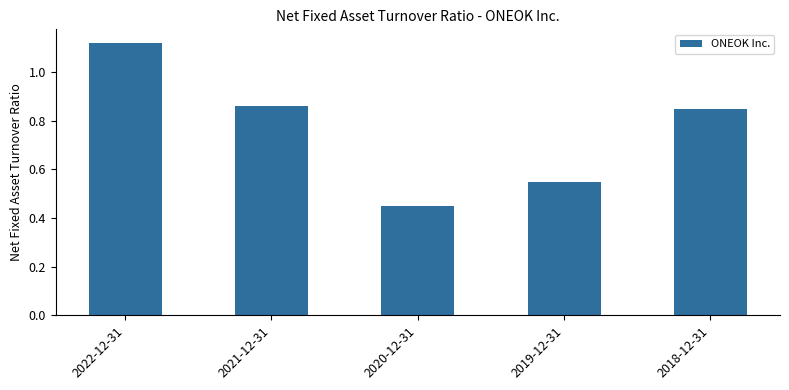

What is the change in value from 2021-12-31 to 2020-12-31?

-0.4